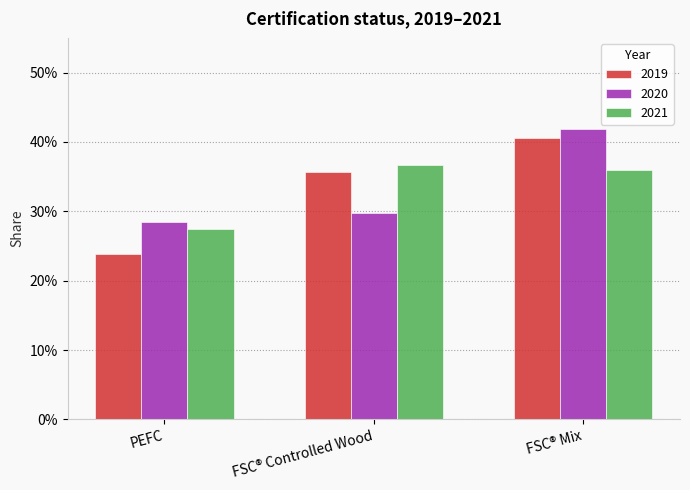

What is the label of the 2nd bar from the left?

FSC® Controlled Wood